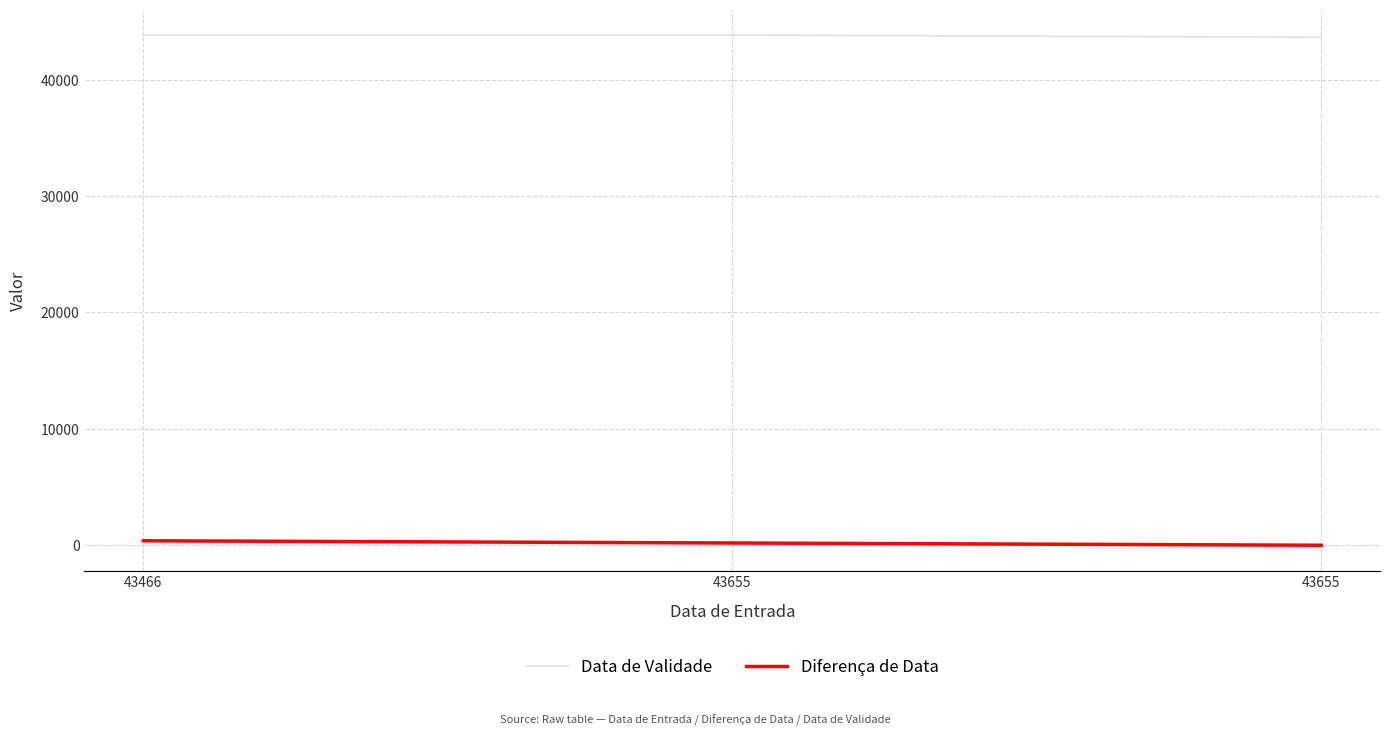

What is the approximate value of Diferença de Data at 43655, to the nearest 50?

200